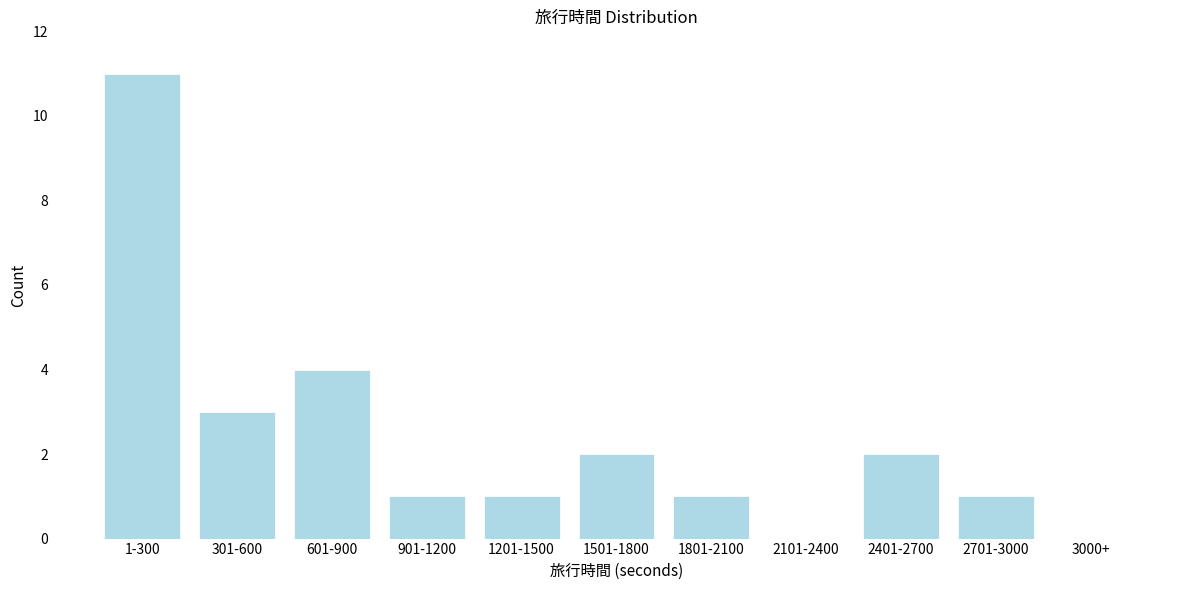

Reading right to left, transcribe all the data shown in this chart.

3000+=0	2701-3000=1	2401-2700=2	2101-2400=0	1801-2100=1	1501-1800=2	1201-1500=1	901-1200=1	601-900=4	301-600=3	1-300=11